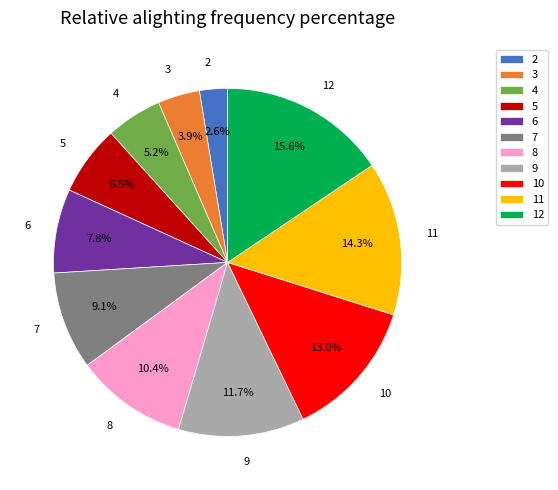

Which has a higher value, 9 or 11?

11